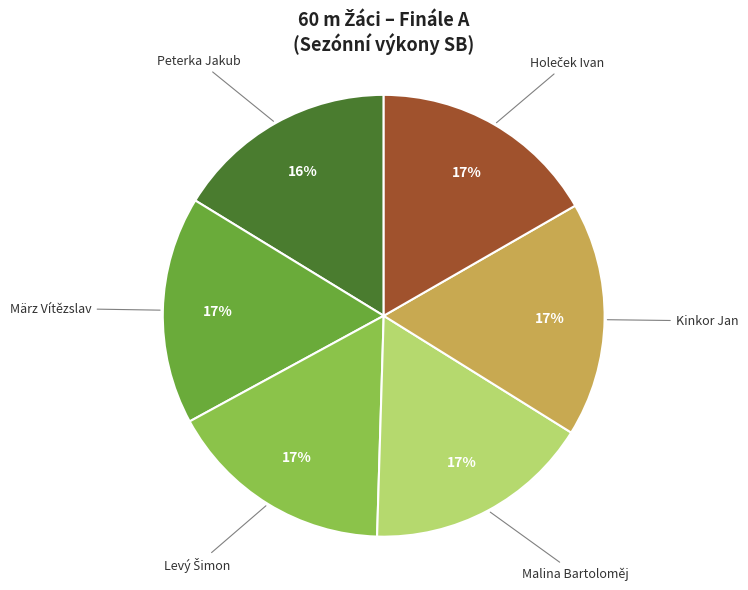

How many segments does this pie chart have?

6